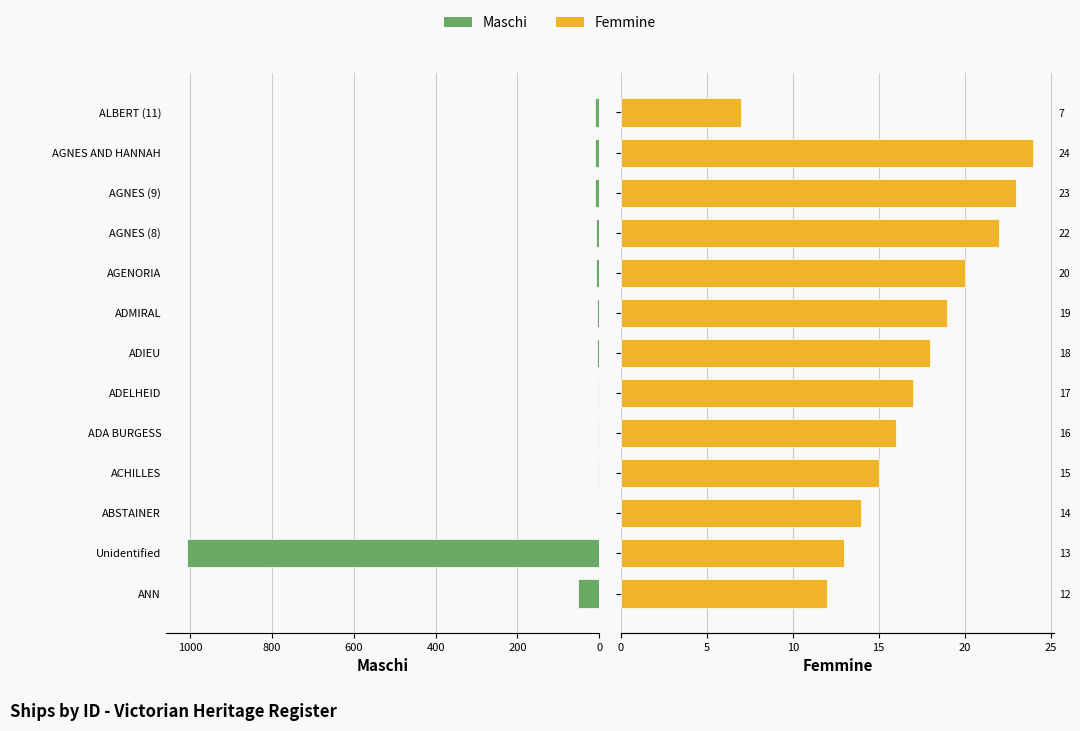

Reading left to right, list all the values displayed in this chart.

Maschi: 51	1009	1	2	3	4	5	6	7	8	9	10	11
Femmine: 12	13	14	15	16	17	18	19	20	22	23	24	7